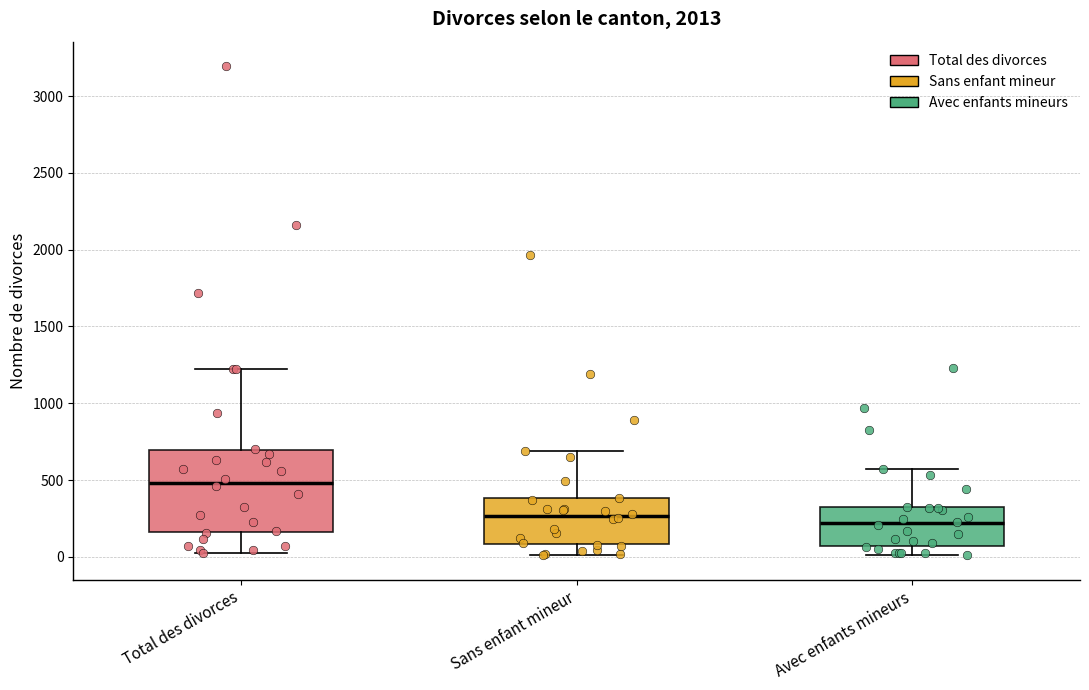

Reading left to right, read every box against the y-axis: the position of its median line, the range the box covers, and the ends of its whiskers. The values are not printed on the chart, so give them approximately, as read against the axis.

Total des divorces: median 500, box 150 to 700, whiskers 0 to 1200
Sans enfant mineur: median 250, box 100 to 400, whiskers 0 to 700
Avec enfants mineurs: median 200, box 50 to 300, whiskers 0 to 550